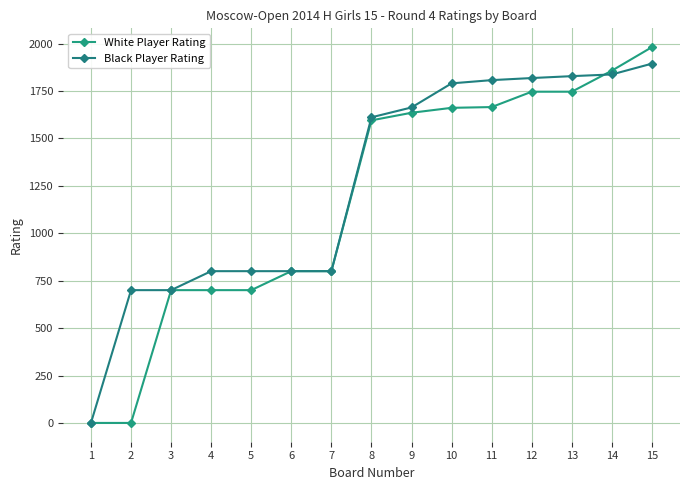

Which series has the widest spread of values?

White Player Rating